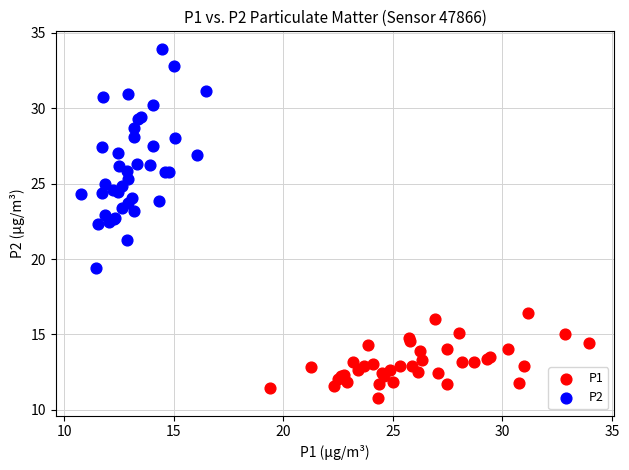

What are all the series names shown in the legend?

P1, P2